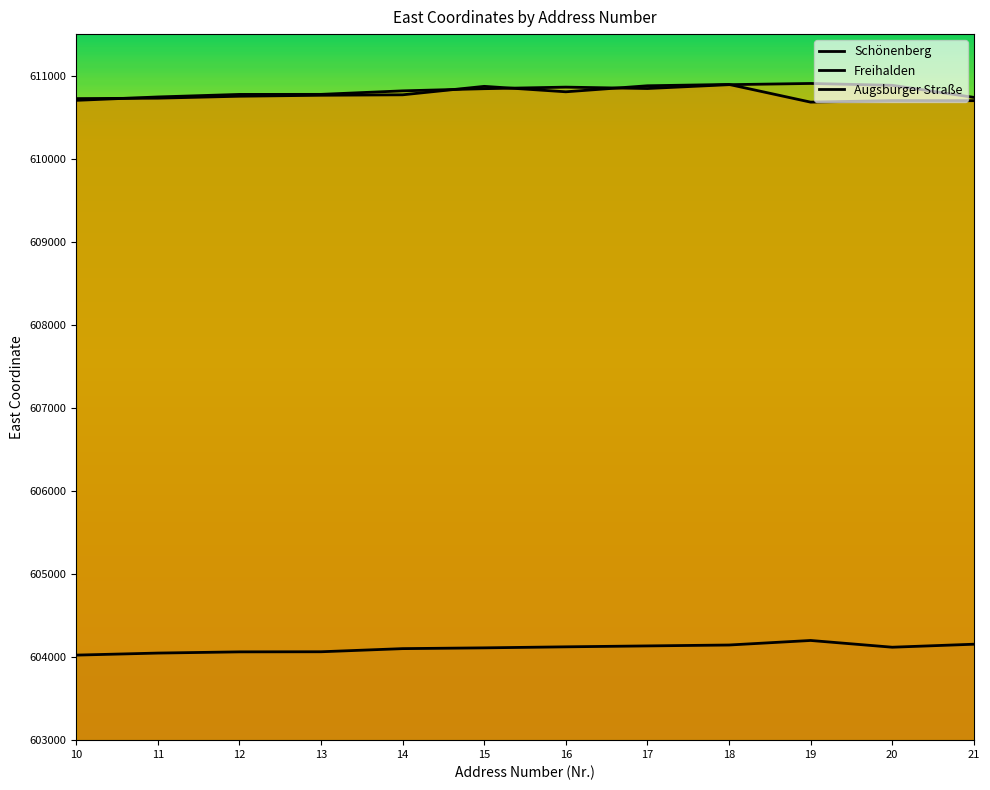

How many interior local peaks does the Augsburger Straße series have?

2